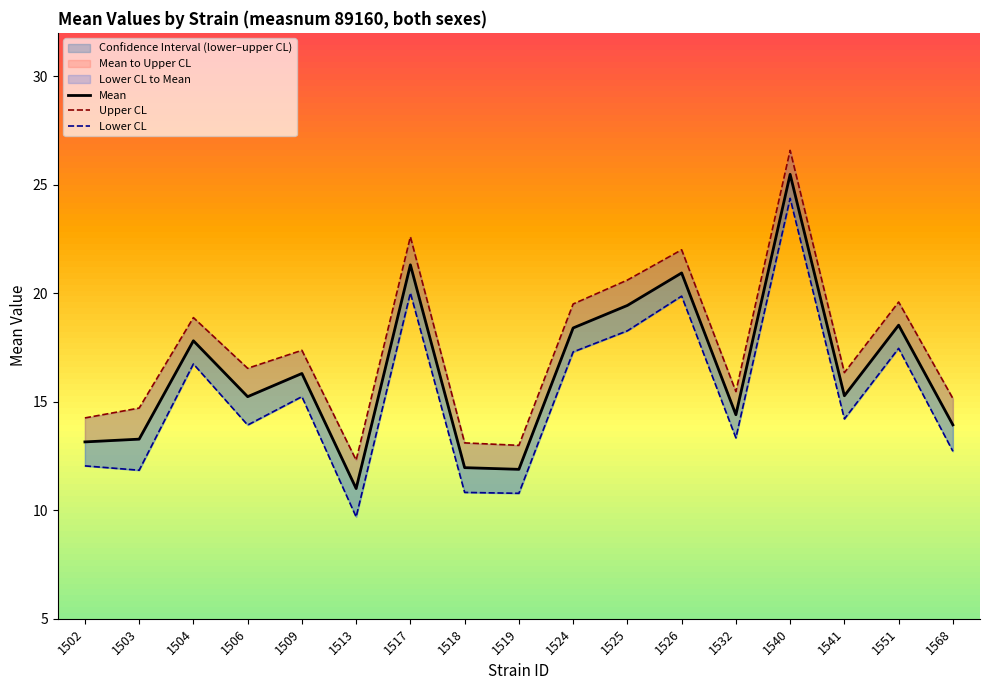

What is the difference between the highest and lowest values at 1517?

2.6